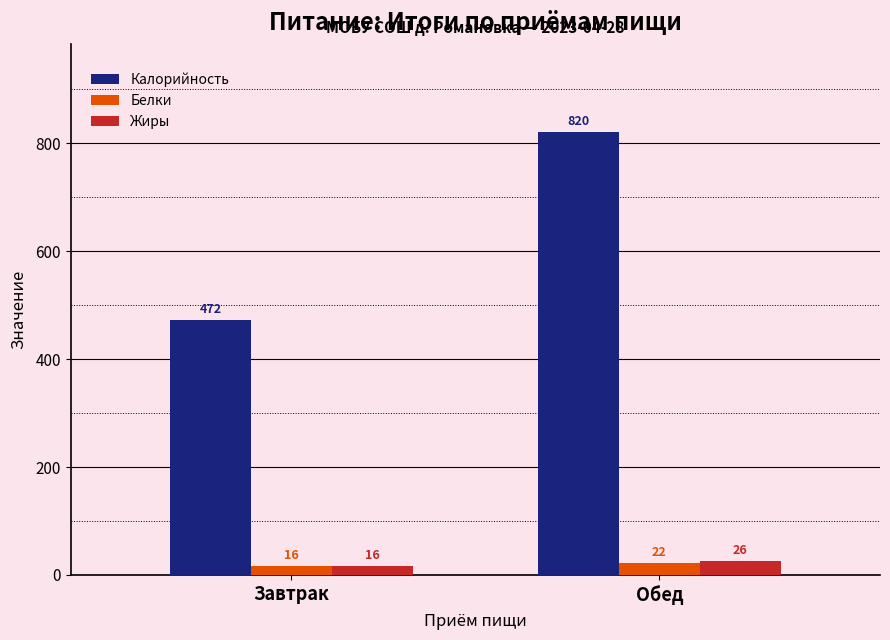

Read the Белки value at Обед.

22.3